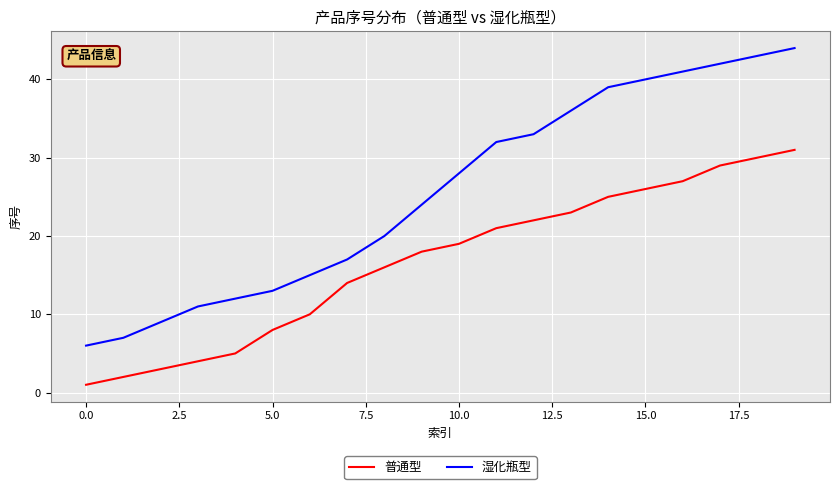

What is the sum of all 普通型 values?

334